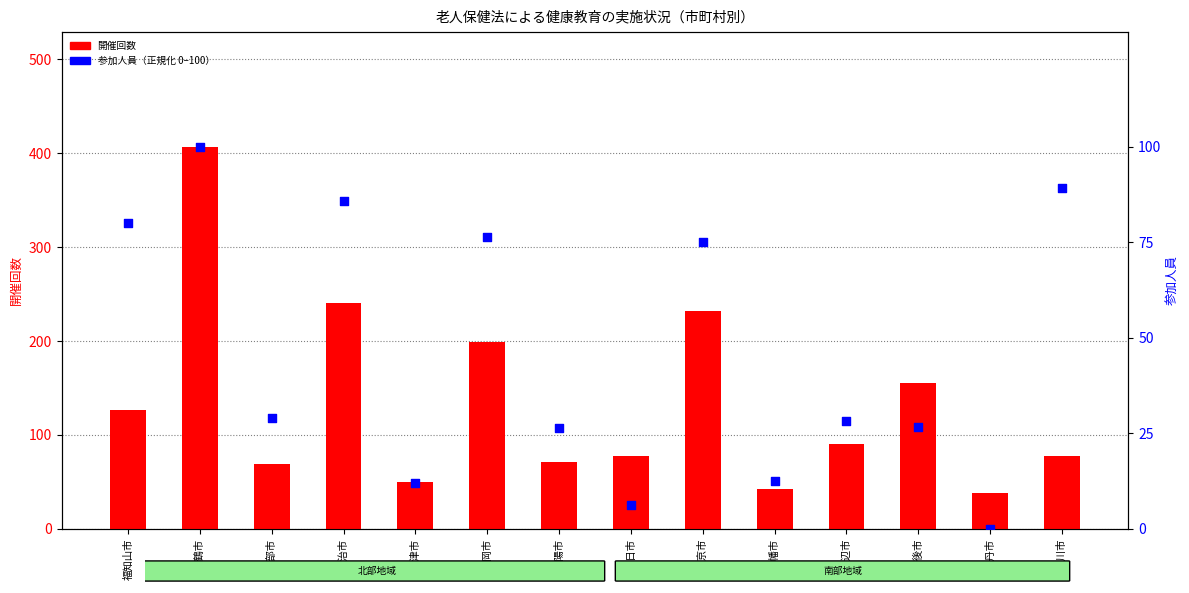

What is the total value across all series at 長岡京市?

307.1